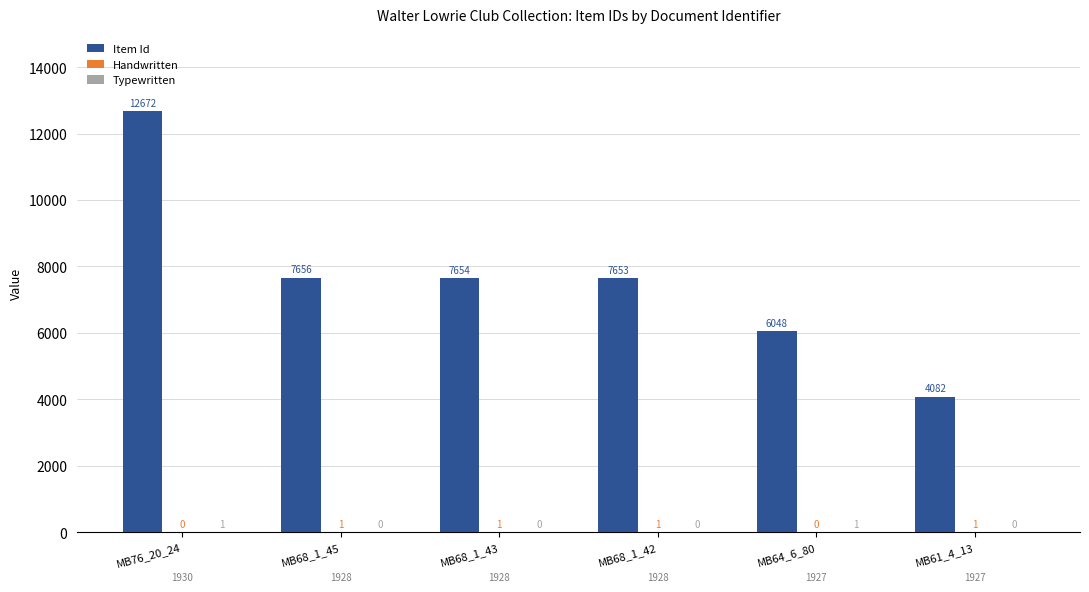

What is the sum of the Item Id values at MB61_4_13 and MB68_1_43?

11736